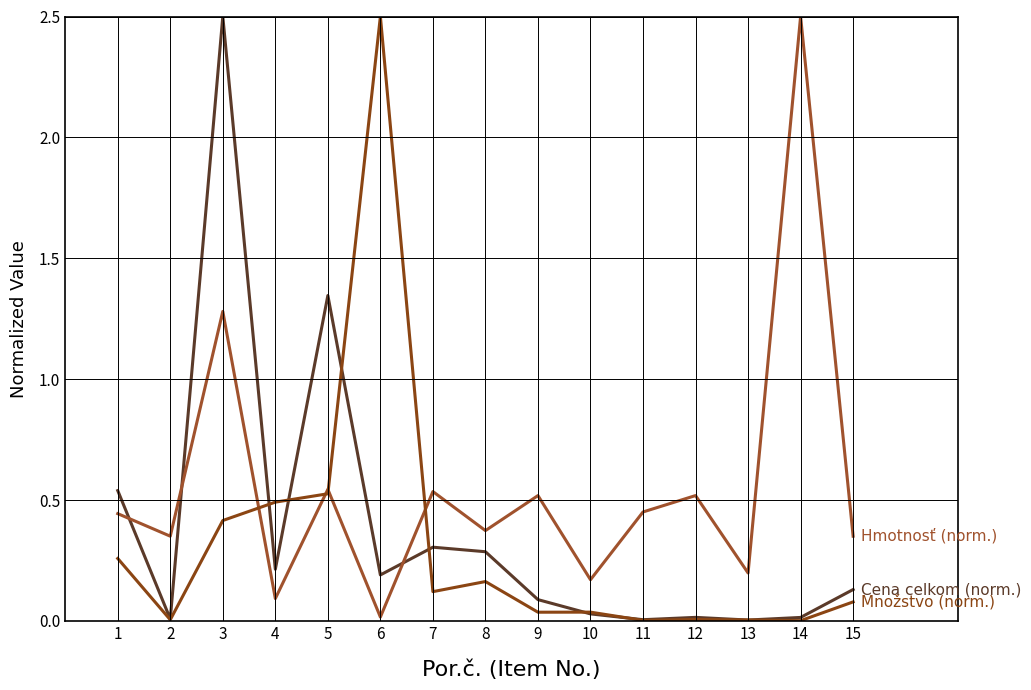

Reading right to left, what are all the values shown in this chart?

Cena celkom (norm.): 0.1	0.0	0.0	0.0	0.0	0.0	0.1	0.3	0.3	0.2	1.3	0.2	2.5	0.0	0.5
Hmotnosť (norm.): 0.4	2.5	0.2	0.5	0.5	0.2	0.5	0.4	0.5	0.0	0.5	0.1	1.3	0.4	0.4
Množstvo (norm.): 0.1	0.0	0.0	0.0	0.0	0.0	0.0	0.2	0.1	2.5	0.5	0.5	0.4	0.0	0.3